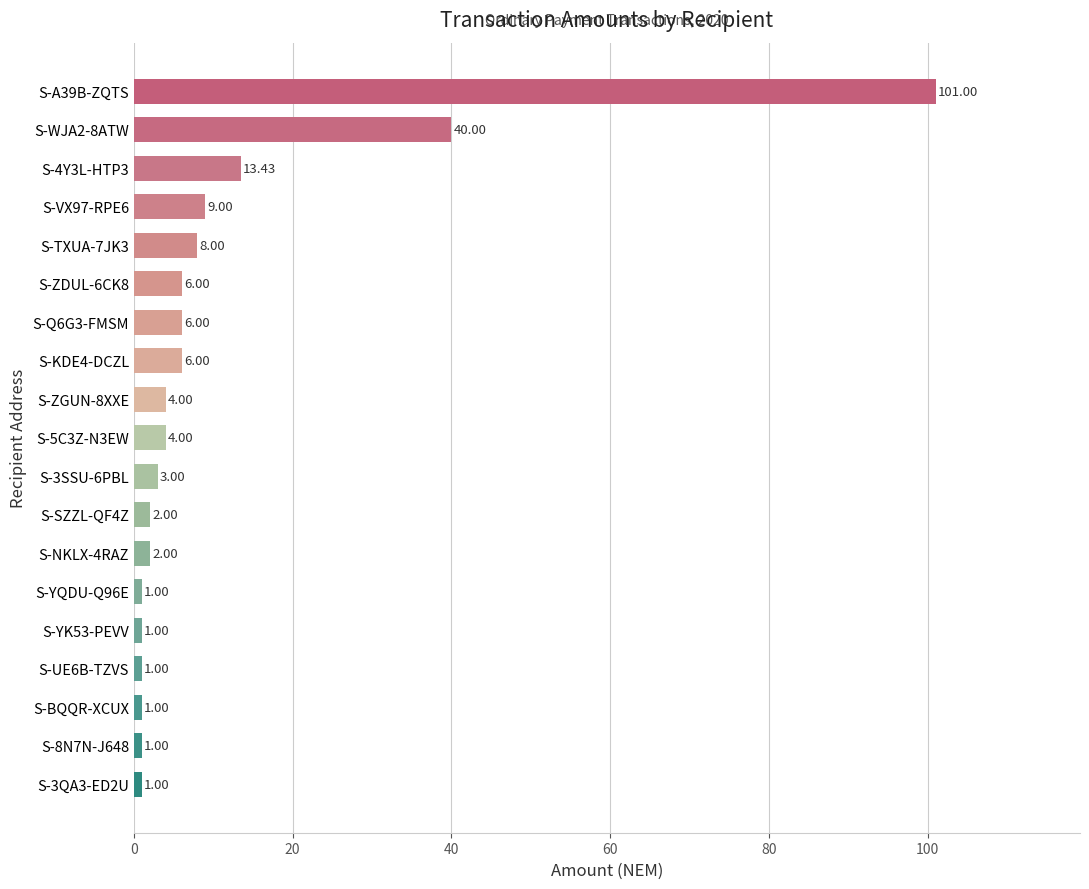

Are the bars horizontal?

Yes